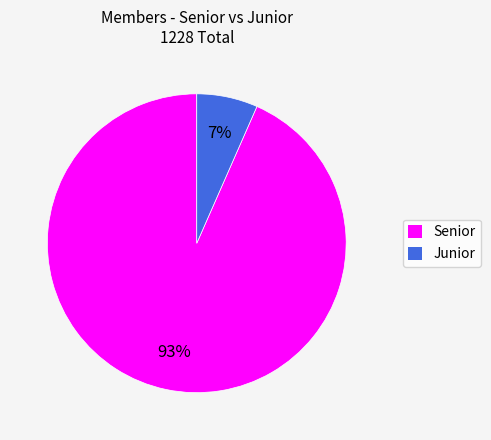

Is it true that Junior is 7% of the pie?

True